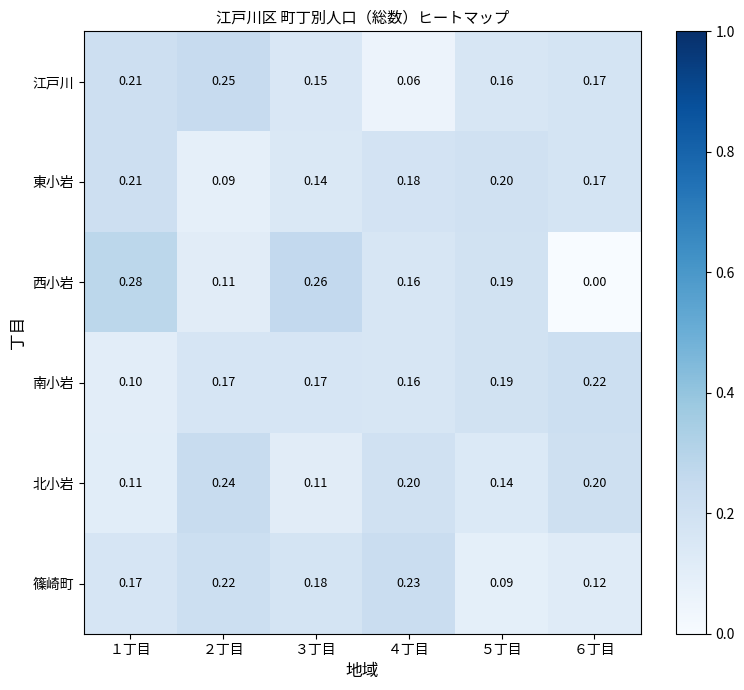

Which series has the largest range (max minus min)?

西小岩